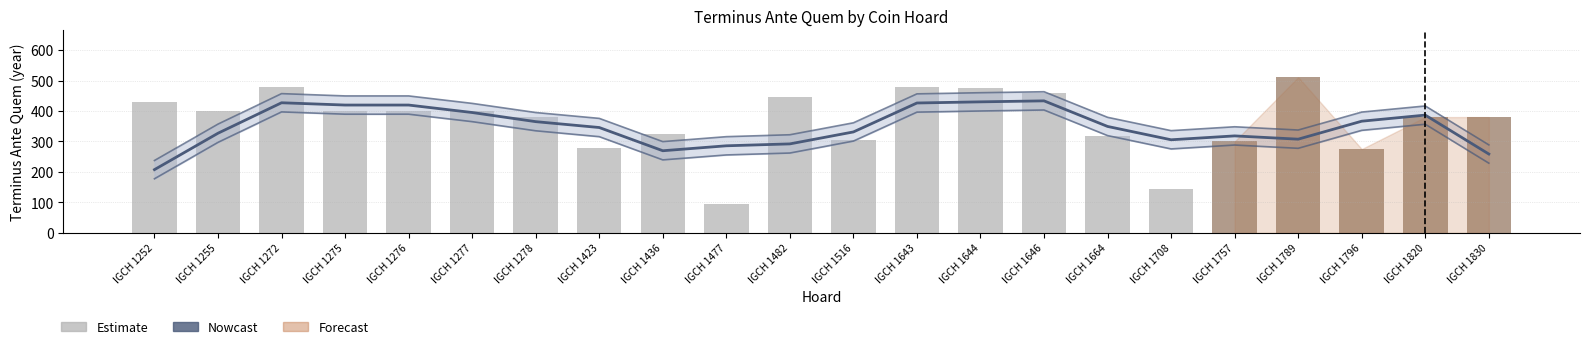

What is the sum of the Estimate values at IGCH 1272 and IGCH 1757?

778.0